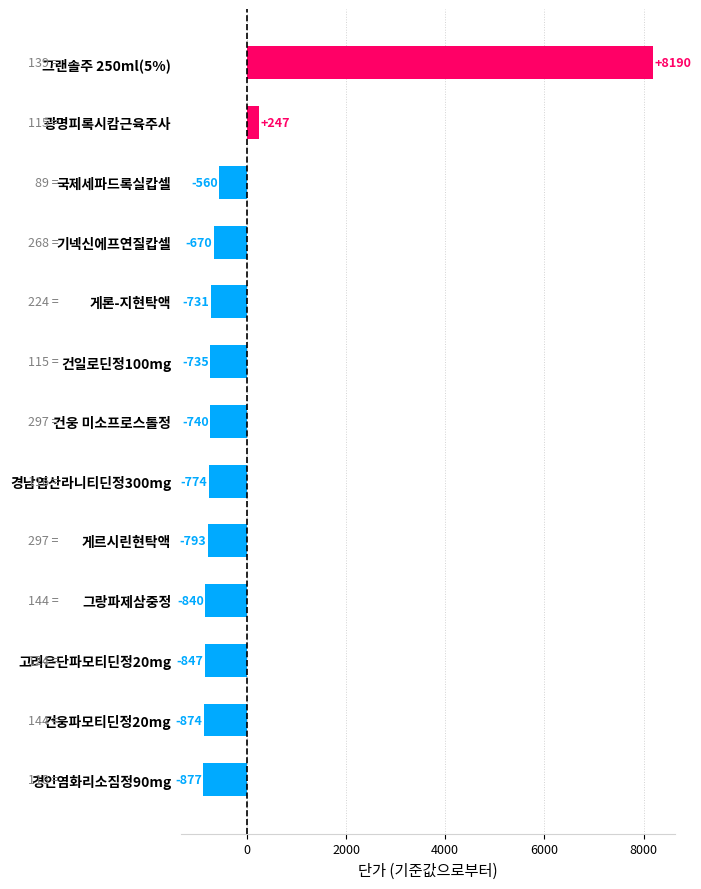

Is it true that the value at 그랜솔주 250ml(5%) is 8190.3?

True